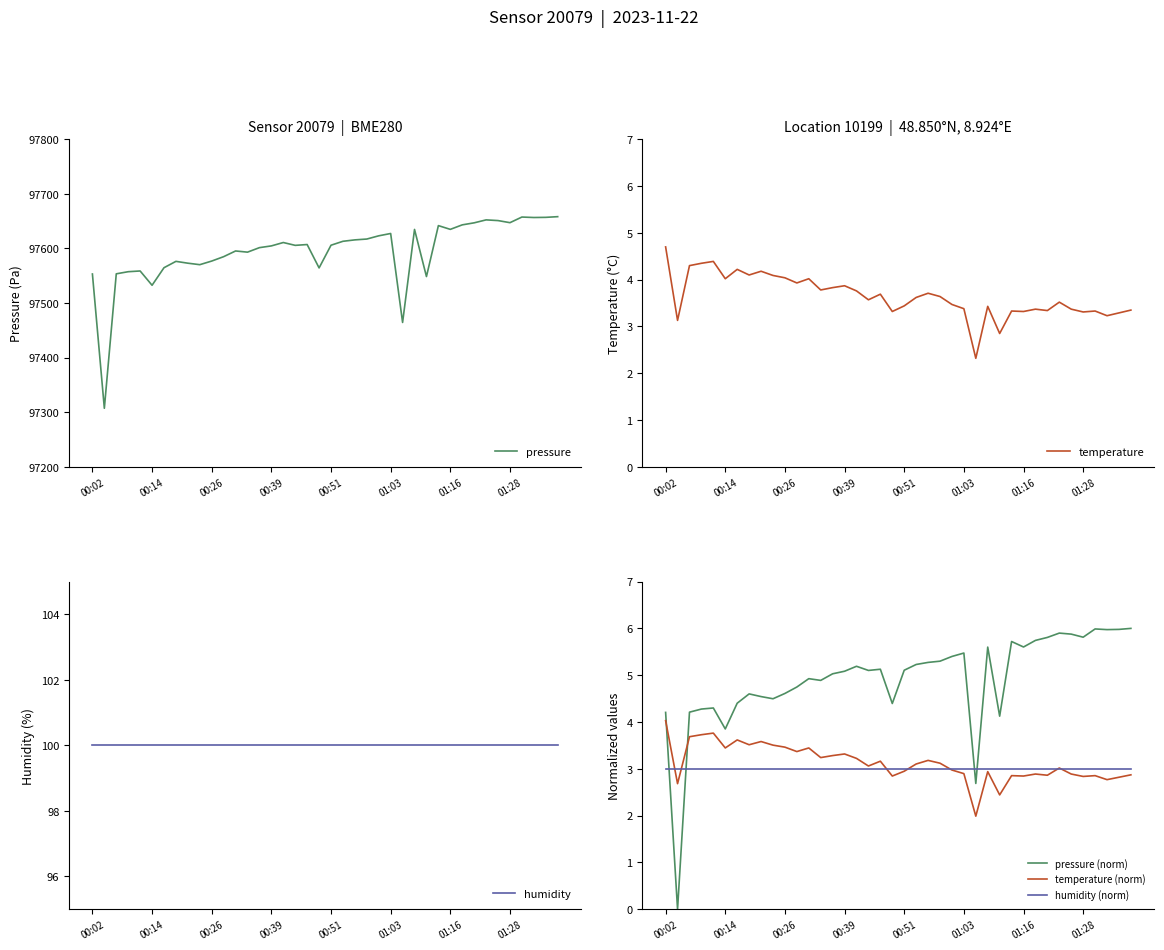

Which category has the highest value in the temperature series?

00:02